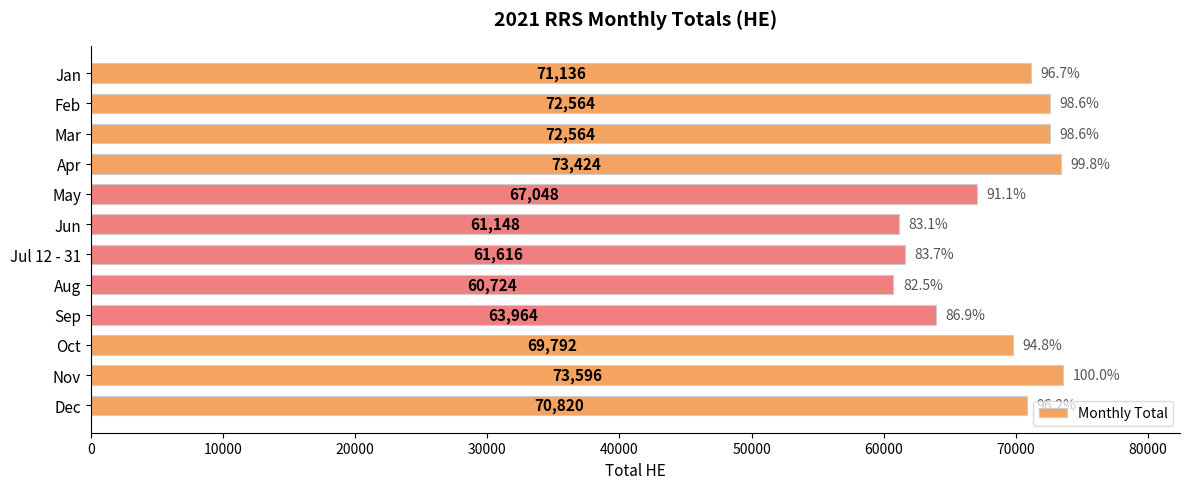

How many data points are less than 70820?

6